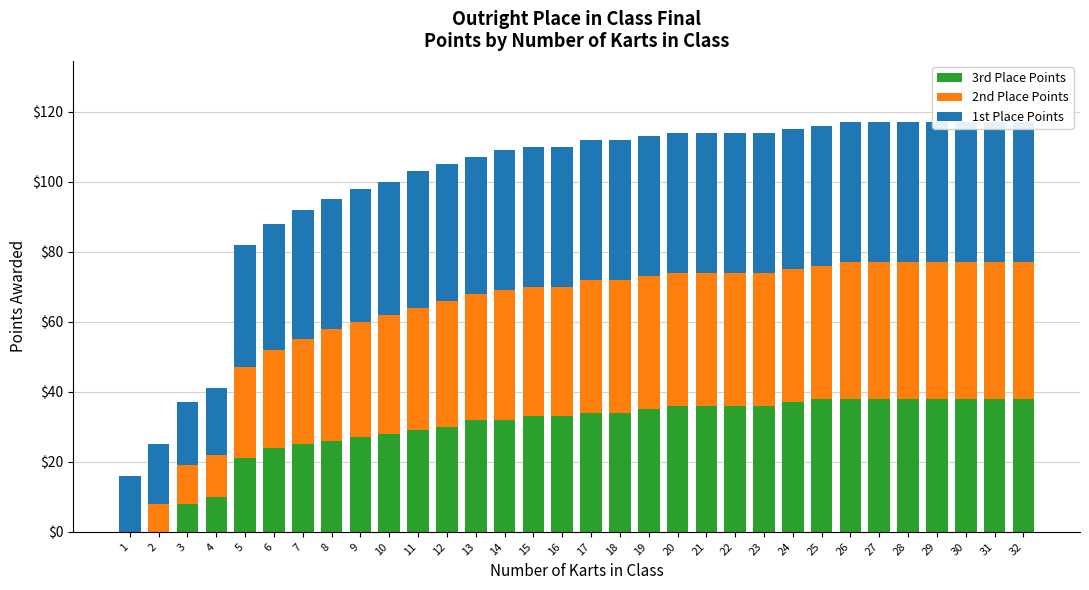

How many values in 2nd Place Points are above zero?

31